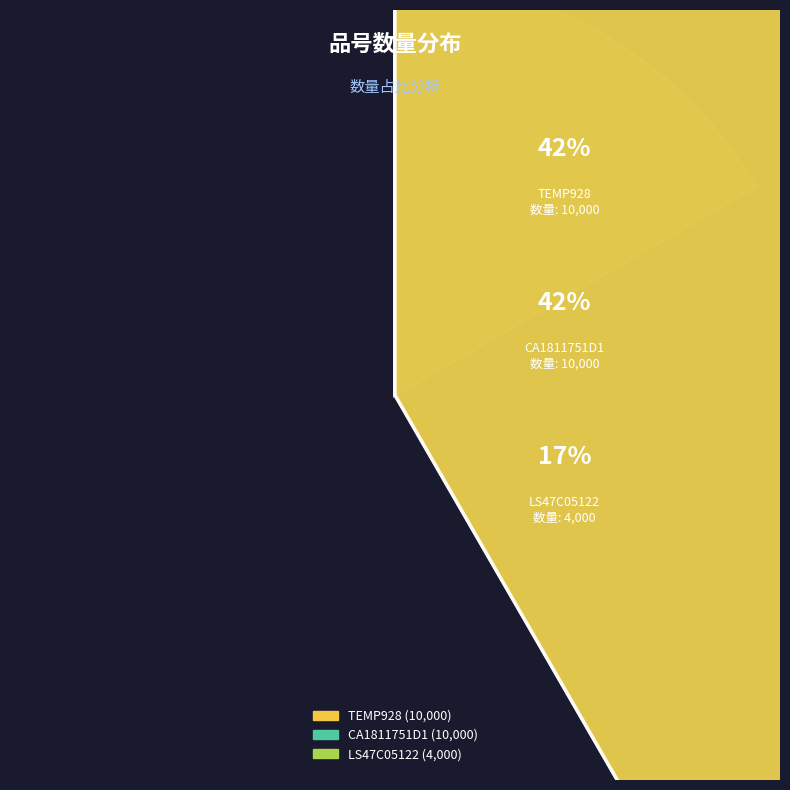

Does LS47C05122 account for over 50% of the chart?

No